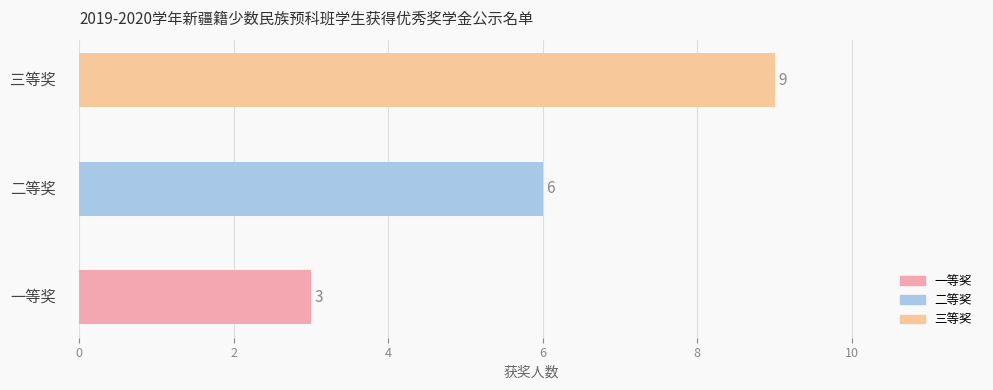

What is the label of the 2nd bar from the left?

二等奖